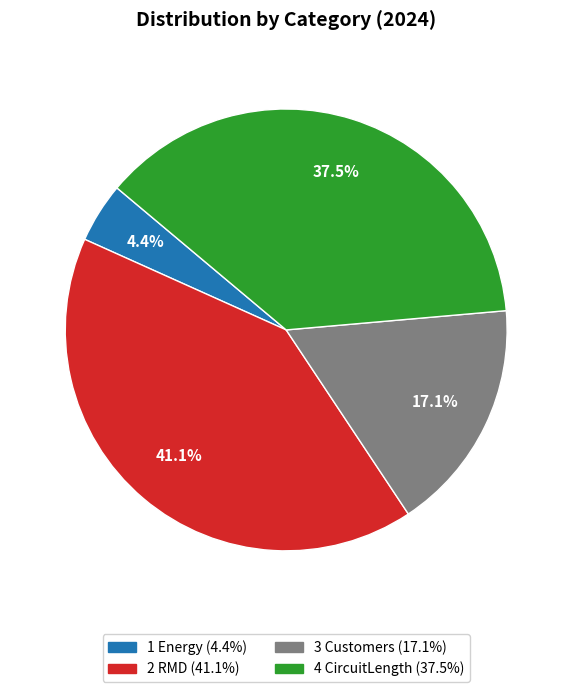

Rank the categories by value from lowest to highest.

1 Energy, 3 Customers, 4 CircuitLength, 2 RMD